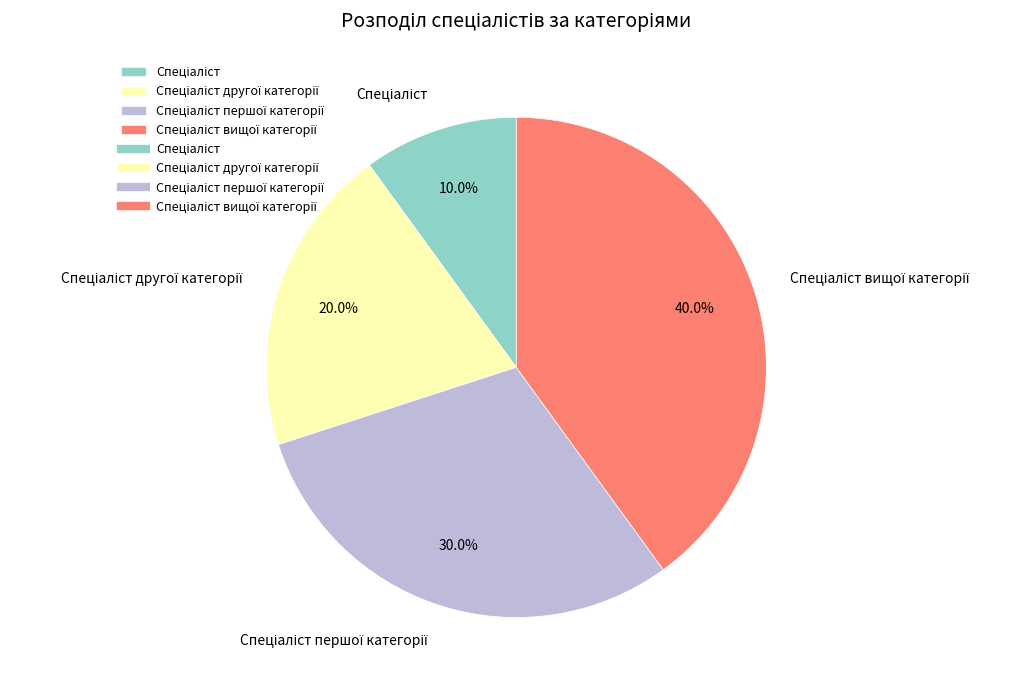

Does any single category account for the majority?

No